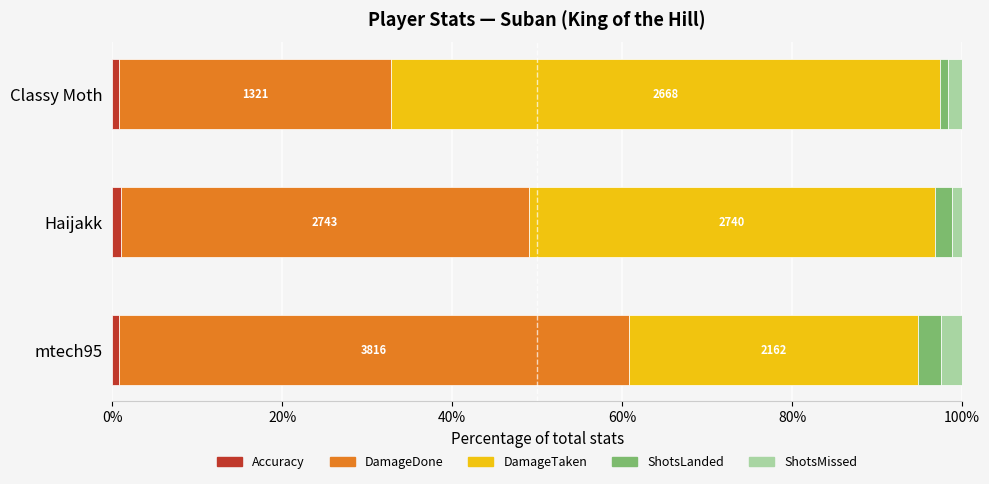

What are all the series names shown in the legend?

Accuracy, DamageDone, DamageTaken, ShotsLanded, ShotsMissed